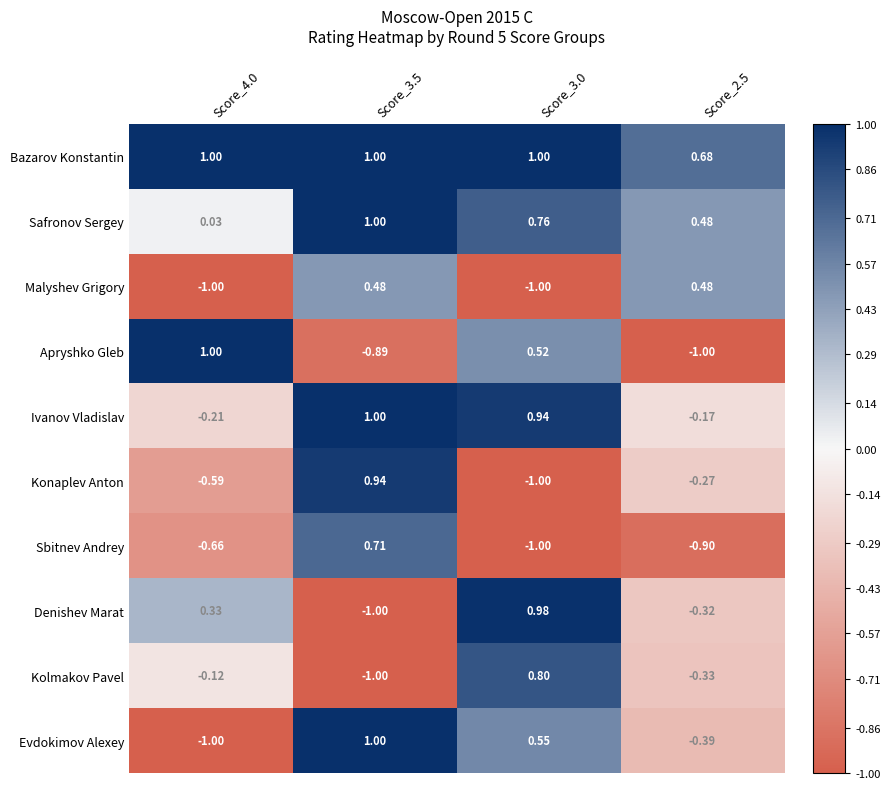

Which series changed the most between Score_3.0 and Score_2.5?

Apryshko Gleb